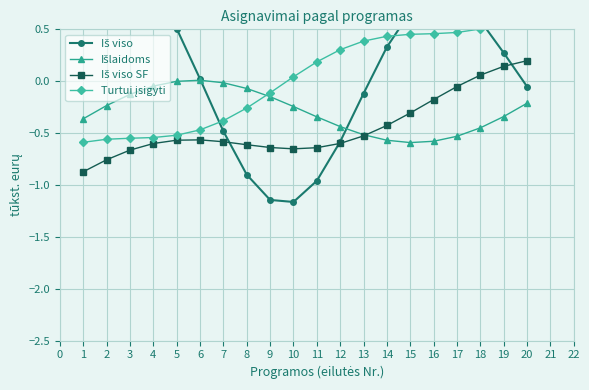

Is the value of Turtui įsigyti at 14 greater than the value of Iš viso SF at 13?

Yes